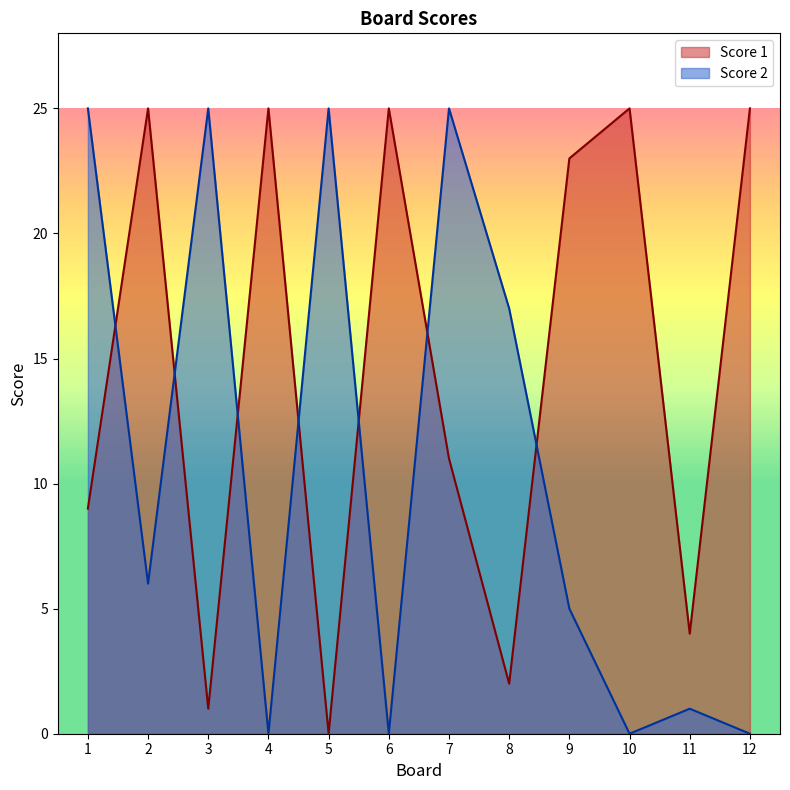

What is the greatest value displayed?

25